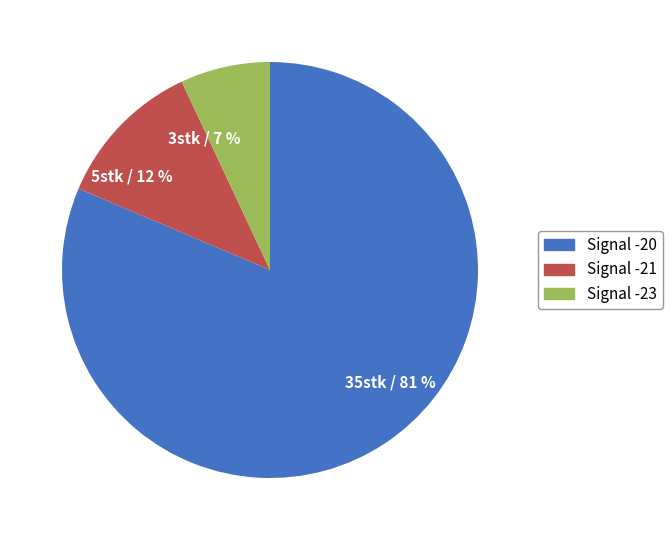

What is the largest slice in the pie chart?

Signal -20